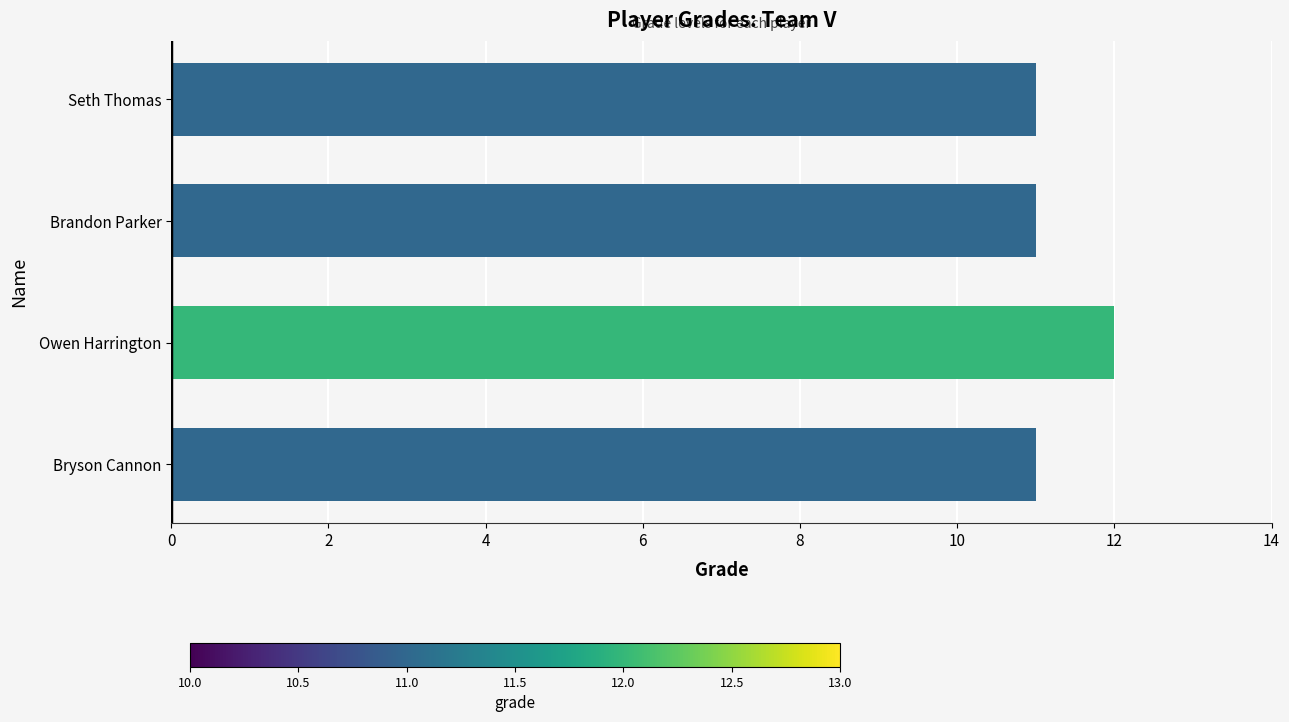

How many bars are there in total?

4